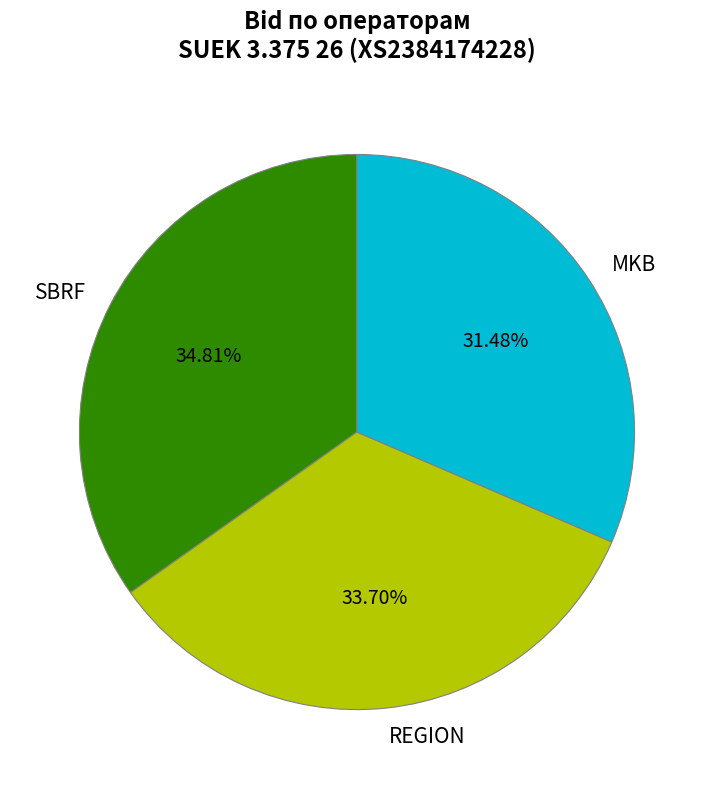

Which slice is the largest?

SBRF